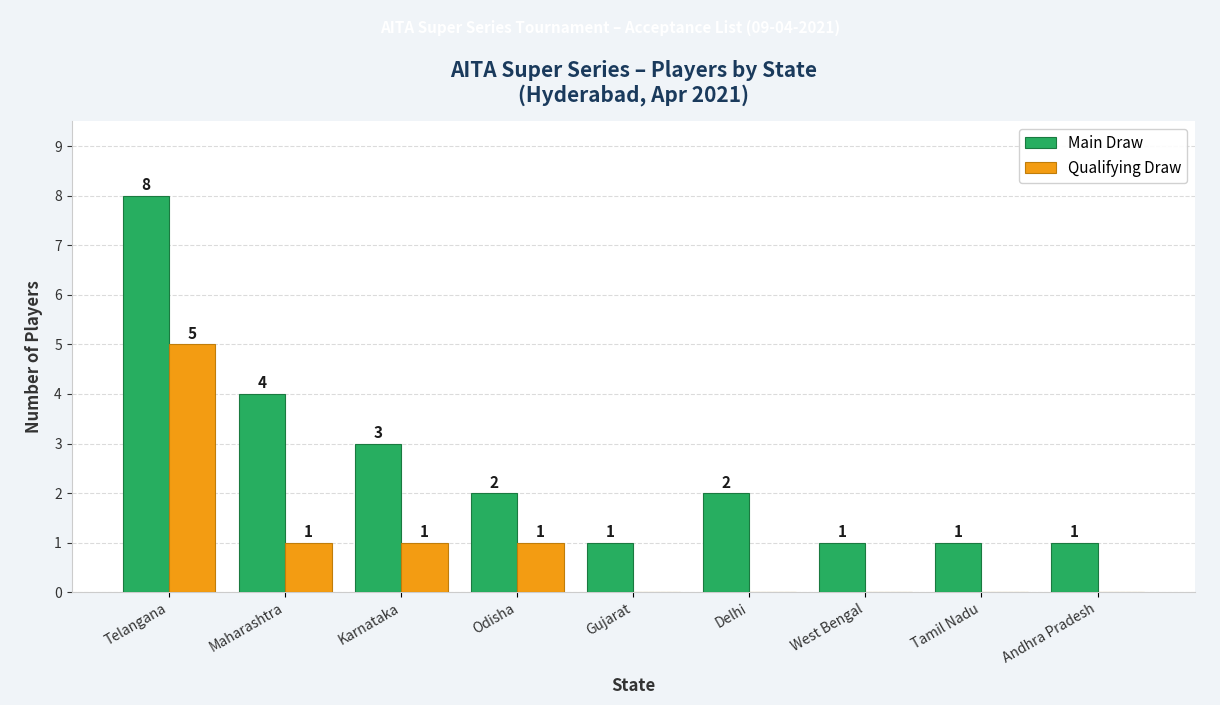

What is the sum of the Main Draw values at Maharashtra and Gujarat?

5